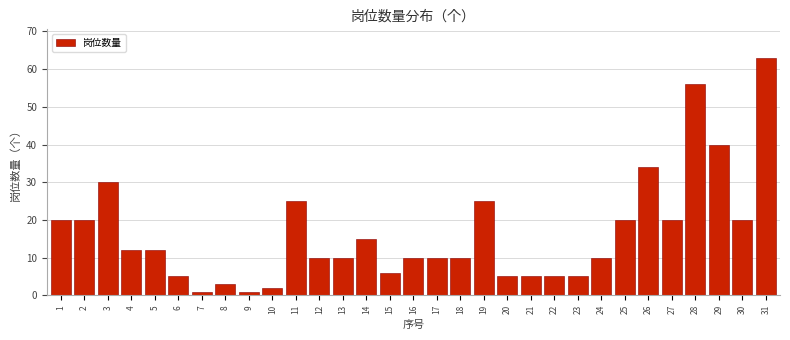

What is the change in value from 6 to 30?

+15